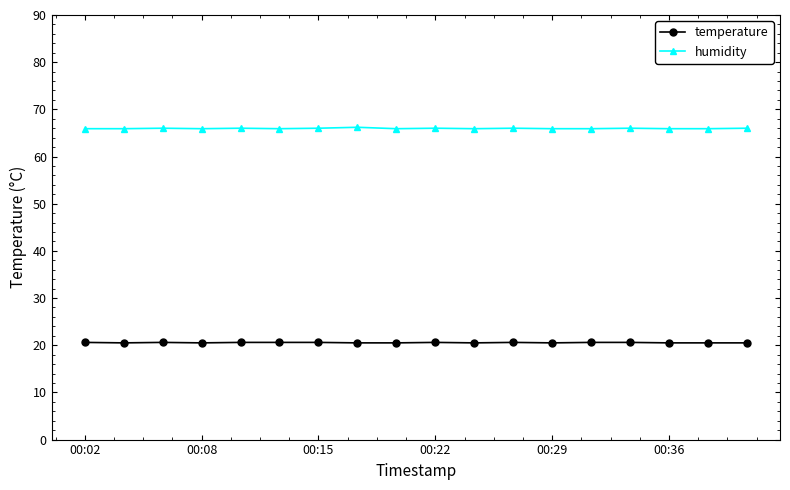

Rank the series by their average value, from highest to lowest.

humidity, temperature